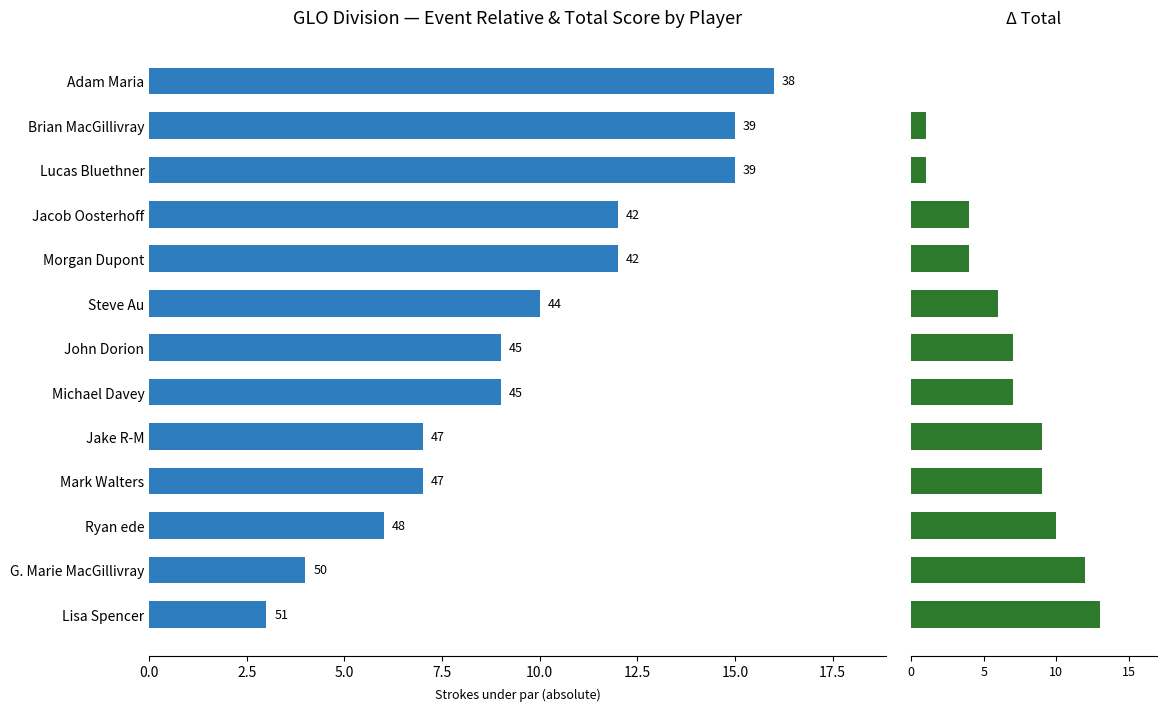

What is the sum of the event_total_score values at Mark Walters and Brian MacGillivray?

10